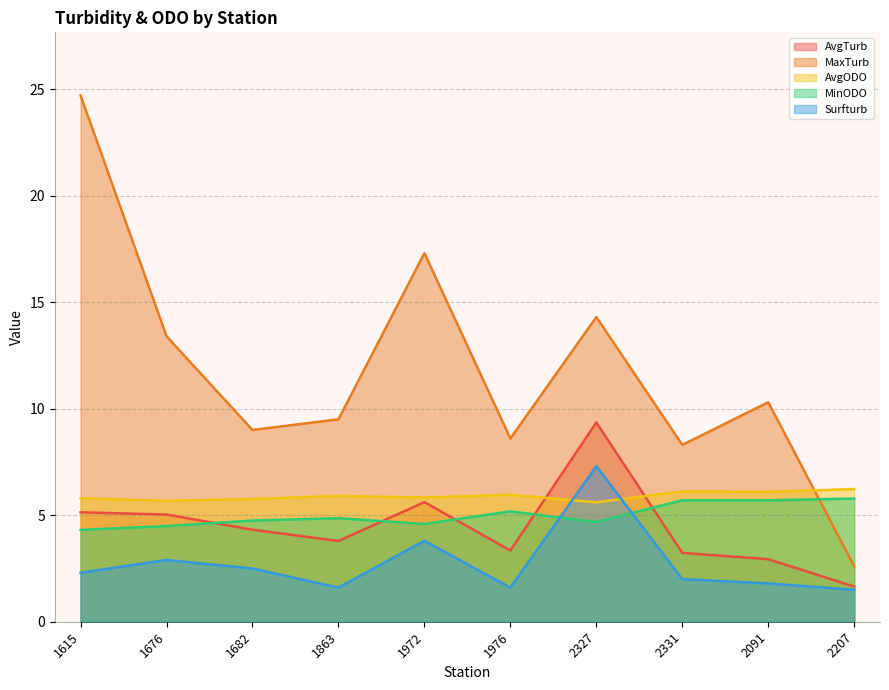

How many interior local peaks does the MinODO series have?

2